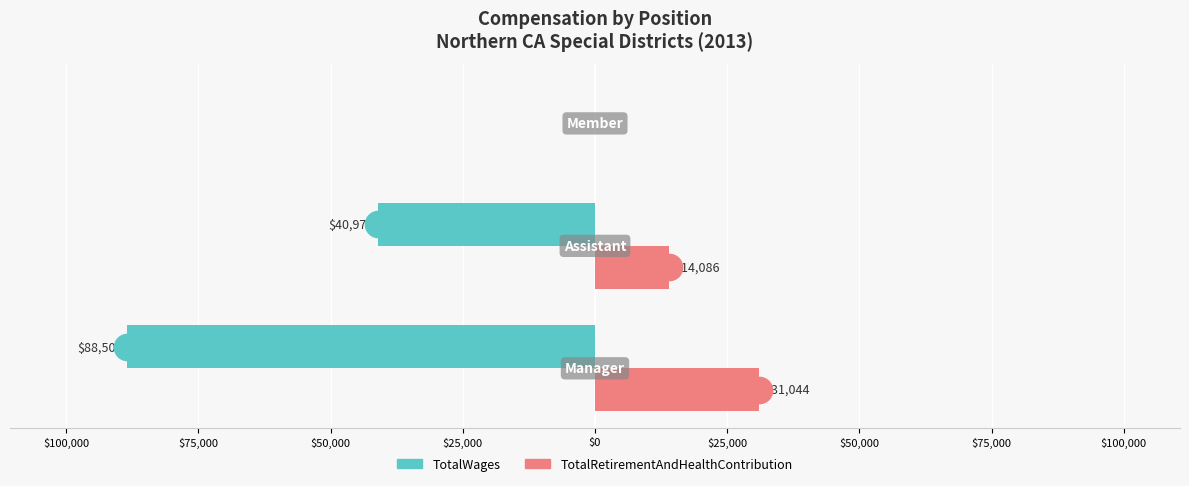

What are all the series names shown in the legend?

TotalWages, TotalRetirementAndHealthContribution